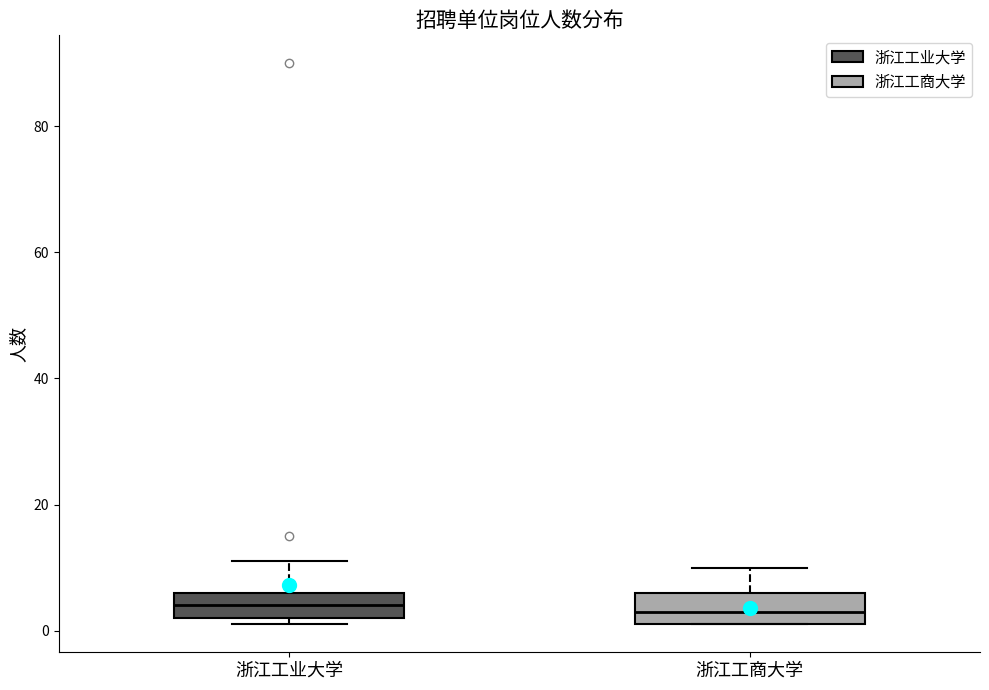

Reading left to right, read every box against the y-axis: the position of its median line, the range the box covers, and the ends of its whiskers. The values are not printed on the chart, so give them approximately, as read against the axis.

浙江工业大学: median 4, box 2 to 6, whiskers 2 (just below the box's lower edge) to 12
浙江工商大学: median 4, box 2 to 6, whiskers 2 to 10